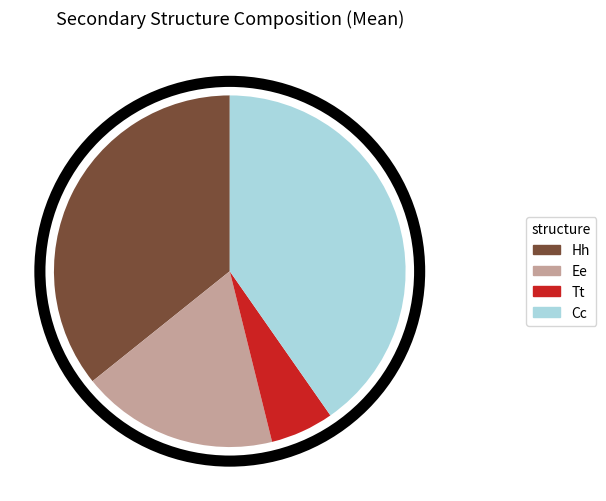

Is there a majority slice in this chart?

No